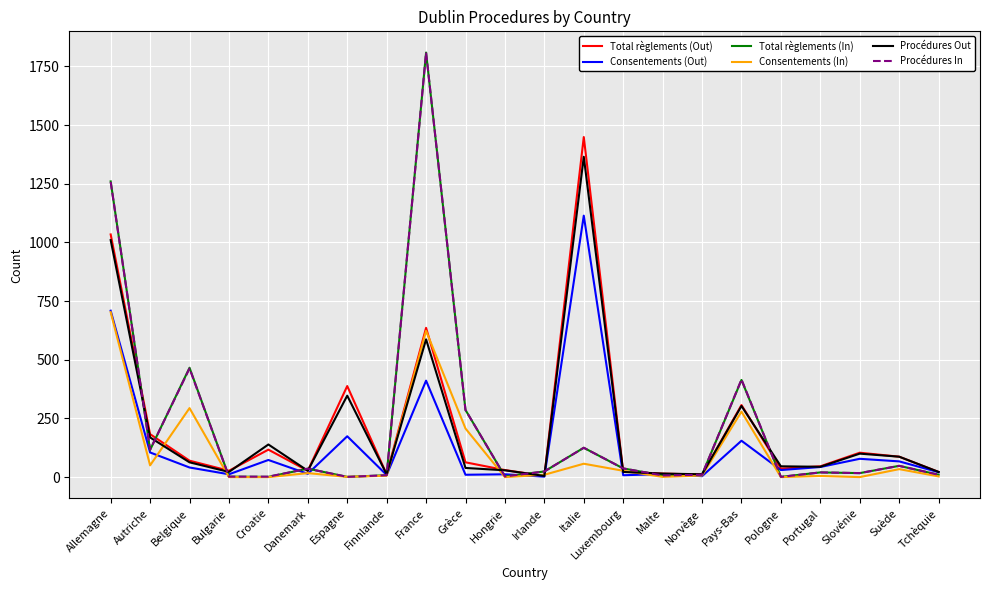

At which label does Consentements (In) reach its peak?

Allemagne